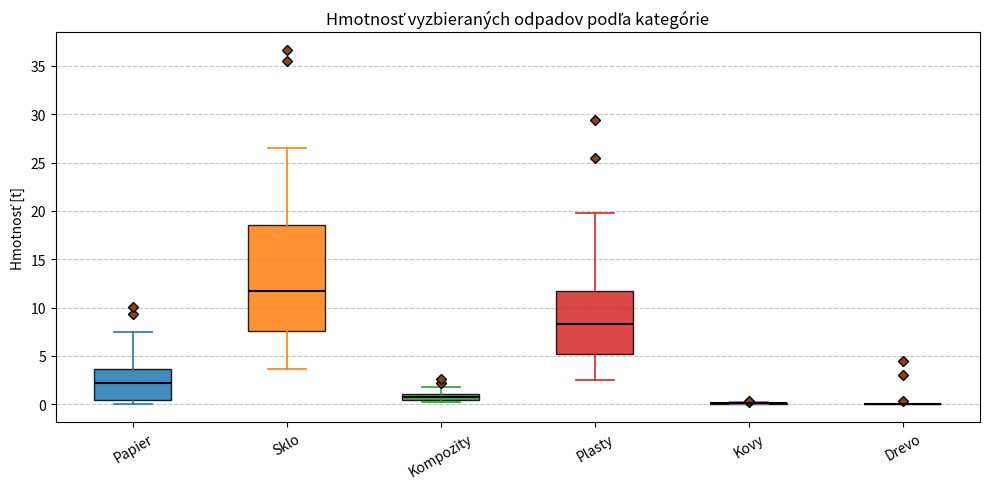

Which box is the tallest, from its lower edge to its upper edge?

Sklo